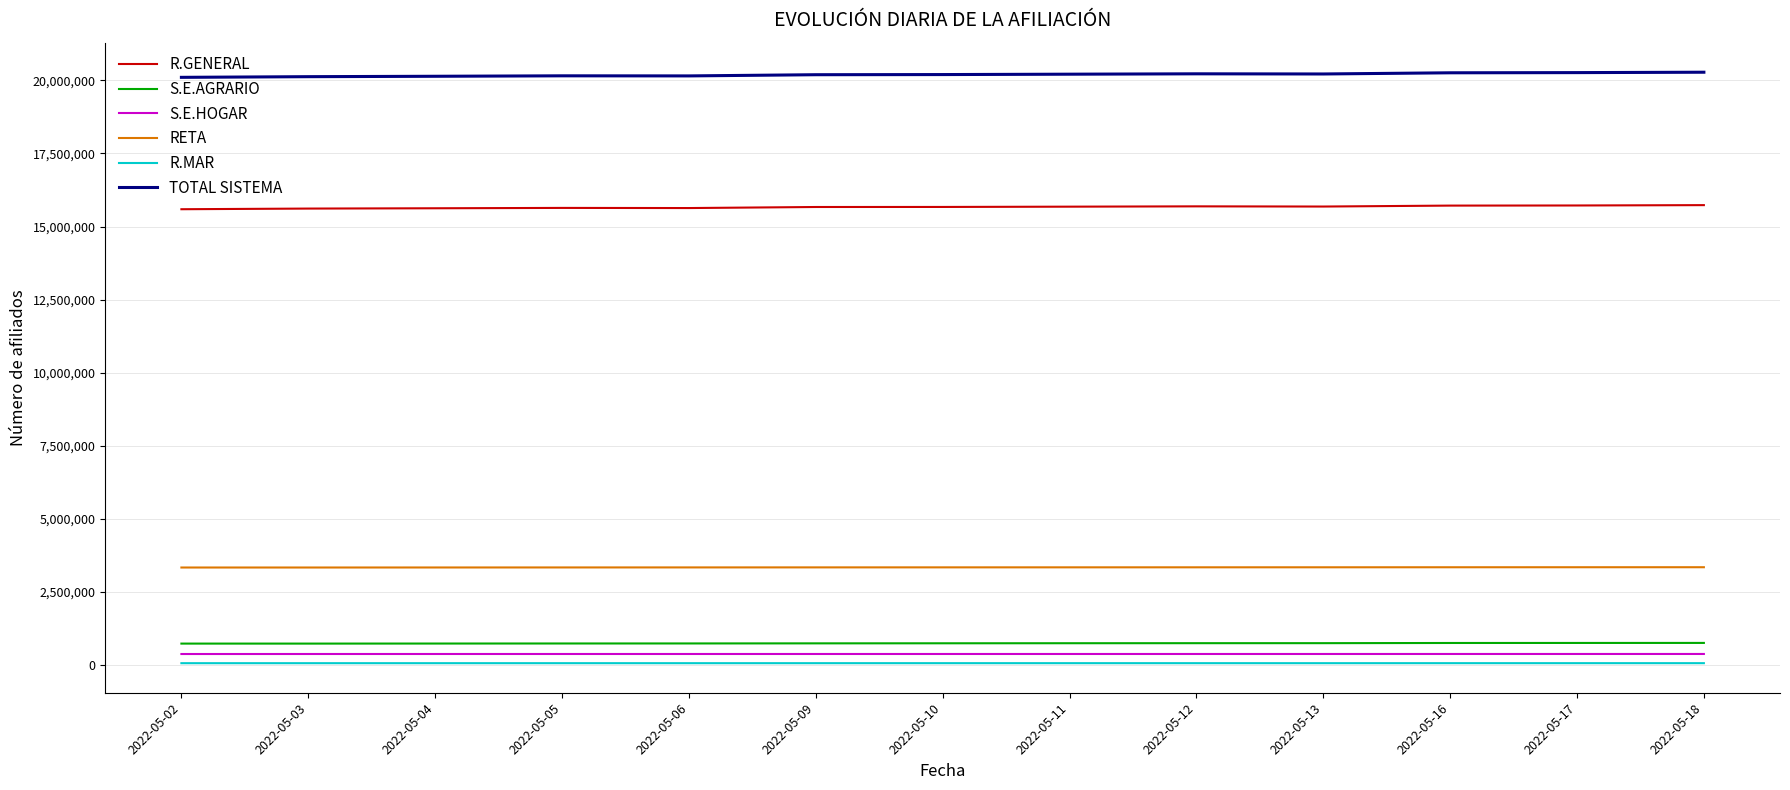

The value of S.E.HOGAR at 2022-05-03 is 377683. True or false?

True